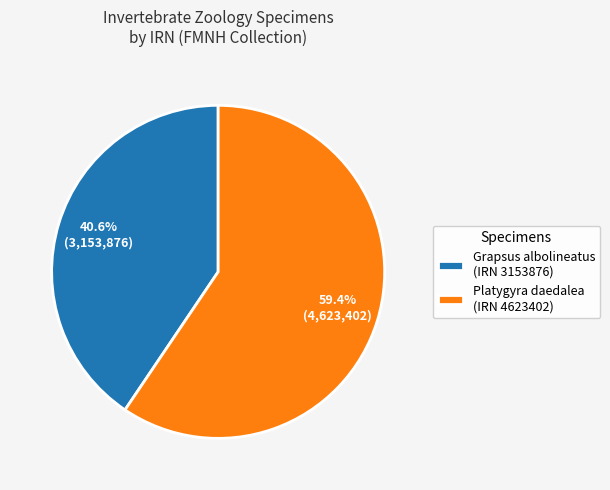

How many segments does this pie chart have?

2